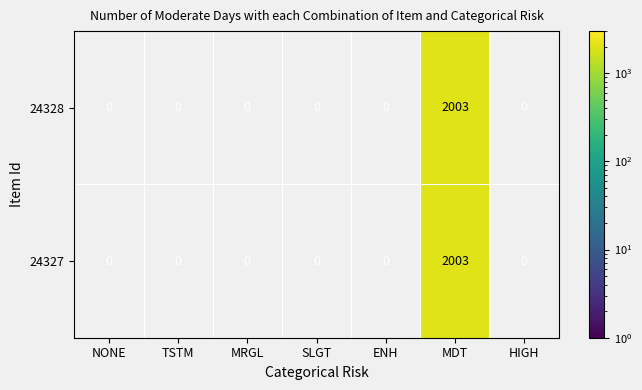

The 24328 series shows 0 at TSTM. True or false?

True